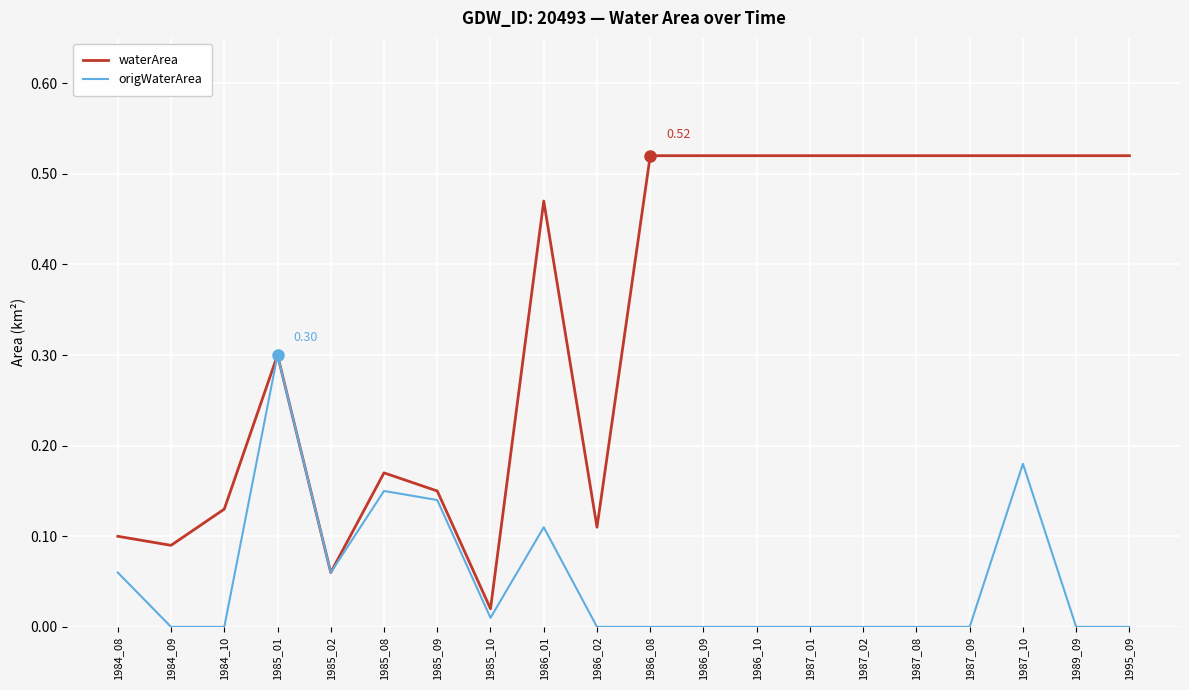

List the series in order of their overall mean, lowest first.

origWaterArea, waterArea